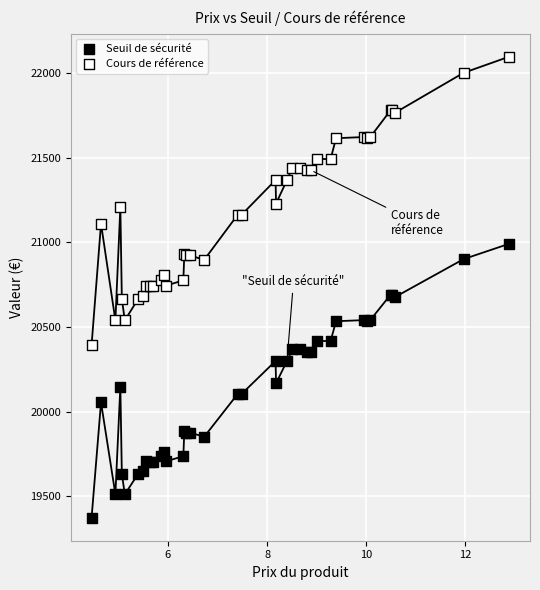

Which series contains the highest Y value?

Cours de référence